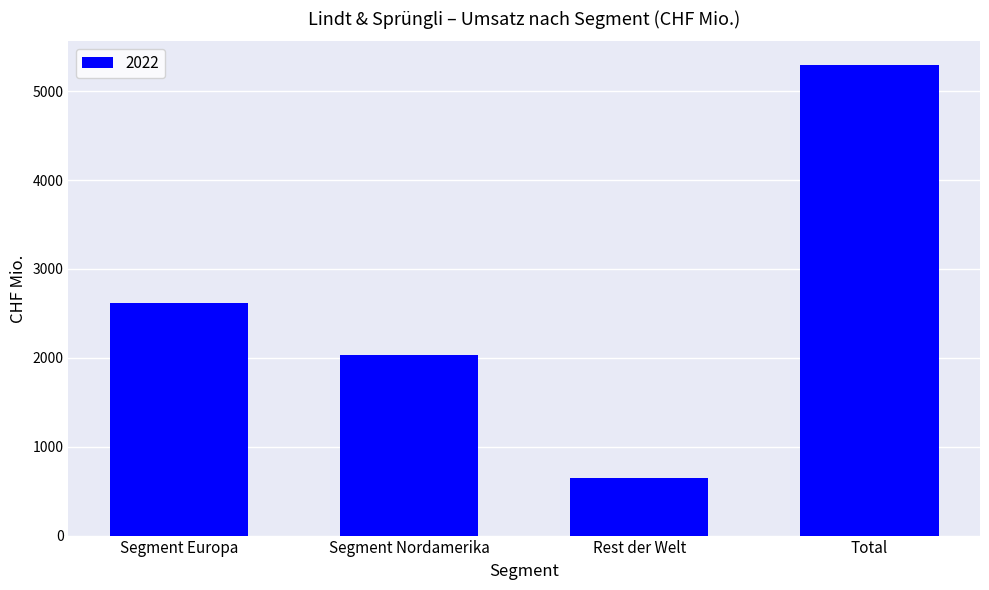

Rank the categories by value from highest to lowest.

Total, Segment Europa, Segment Nordamerika, Rest der Welt